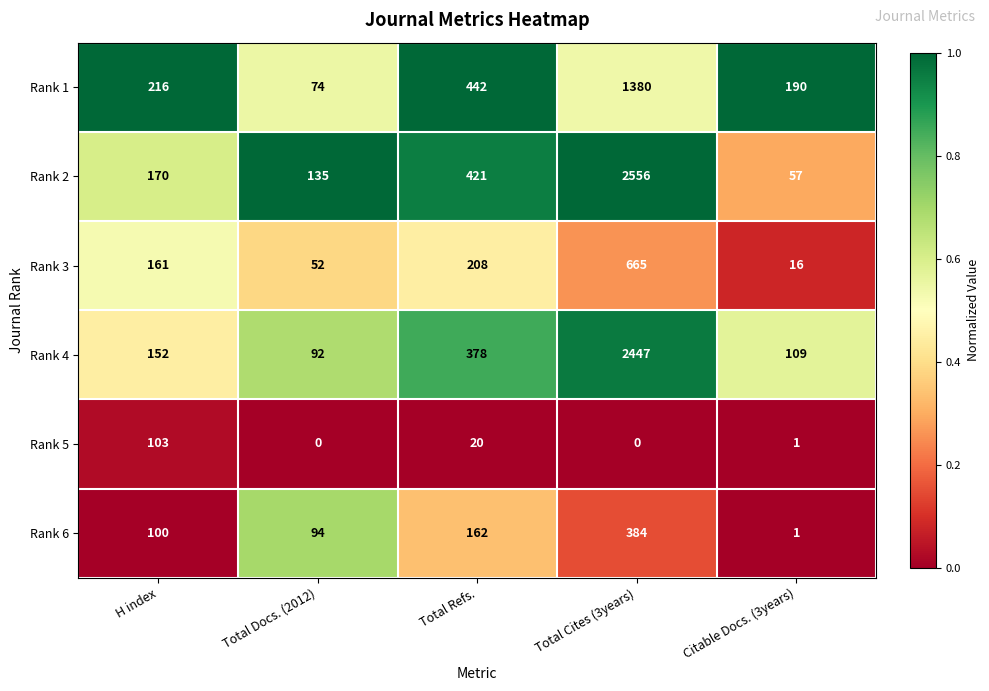

What is the difference between the second highest and second lowest values in the Rank 6 series?

68